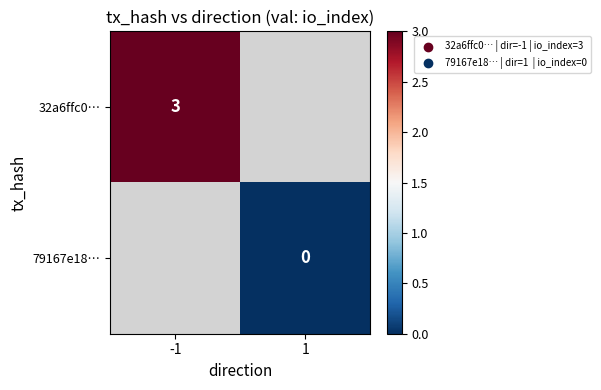

Is the value of 32a6ffc0… at -1 greater than the value of 79167e18… at 1?

Yes